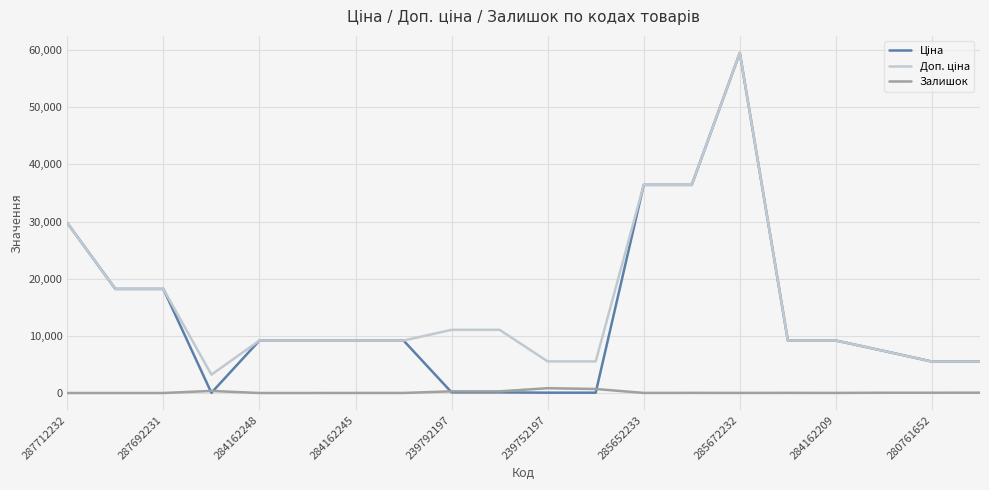

List the series in order of their peak value, highest first.

Ціна, Доп. ціна, Залишок